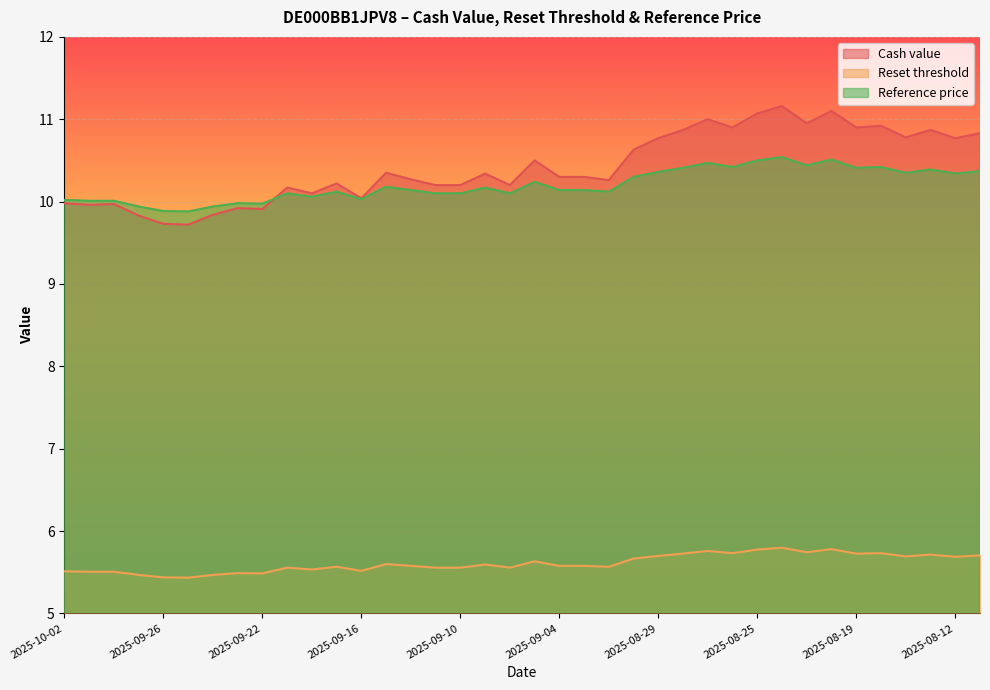

Which category has the highest value in the Reference price series?

2025-08-22